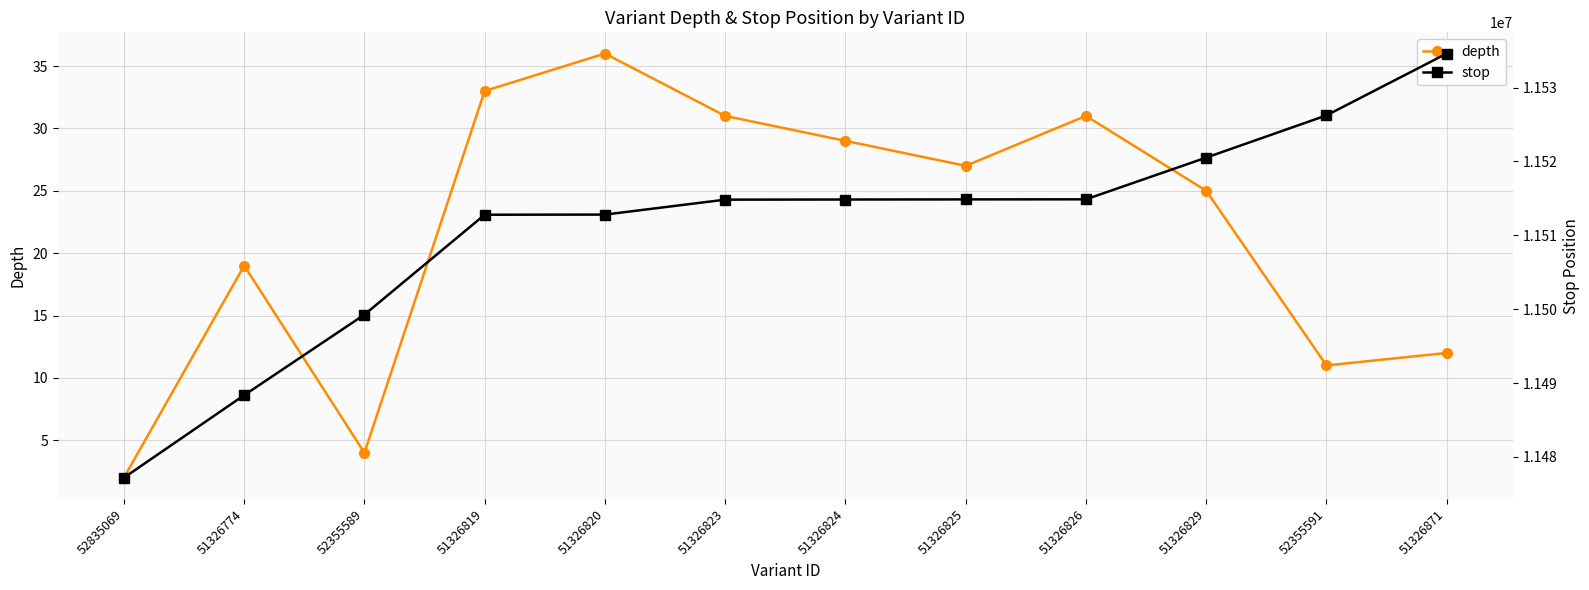

Reading left to right, list all the values displayed in this chart.

depth: 52835069=2	51326774=19	52355589=4	51326819=33	51326820=36	51326823=31	51326824=29	51326825=27	51326826=31	51326829=25	52355591=11	51326871=12
stop: 52835069=11477187	51326774=11488362	52355589=11499266	51326819=11512791	51326820=11512811	51326823=11514832	51326824=11514852	51326825=11514868	51326826=11514878	51326829=11520526	52355591=11526242	51326871=11534614